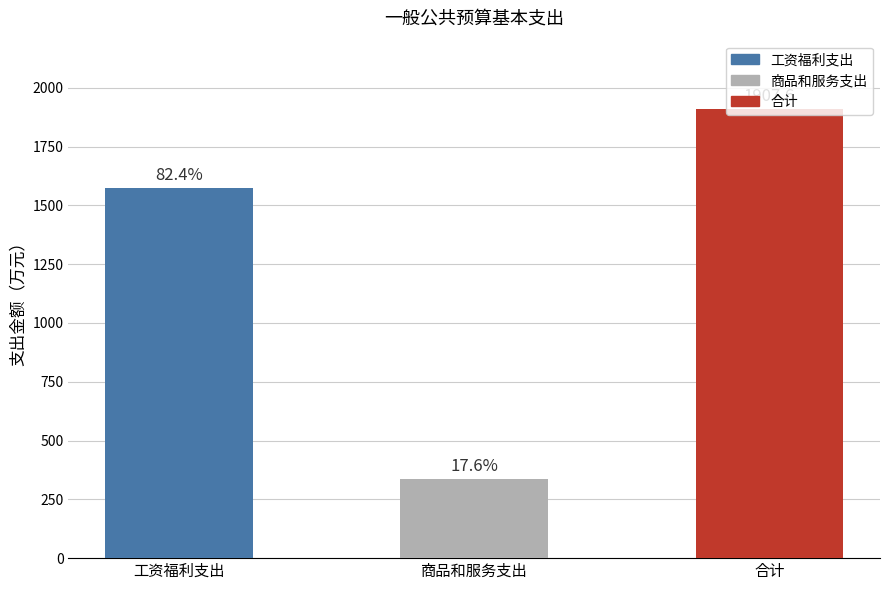

What is the maximum value shown in the chart?

1907.6